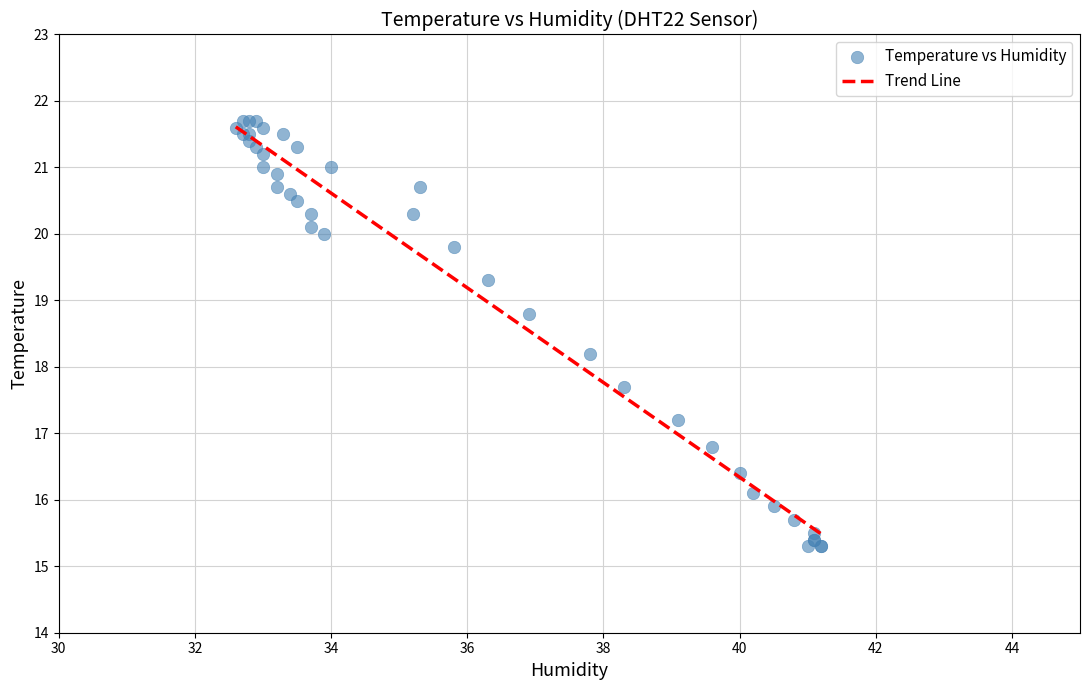

What Y value in the scatter plot is closest to 18?

18.2